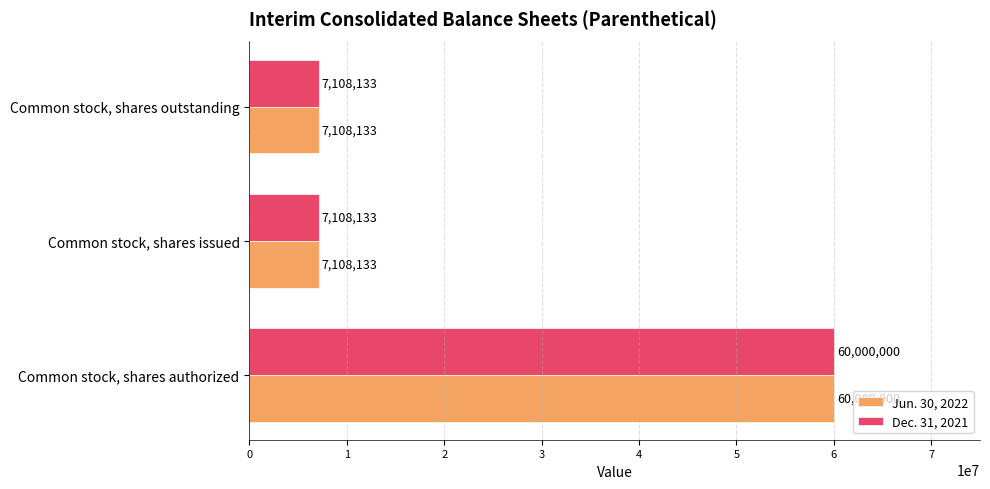

What is the total value across all series at Common stock, shares outstanding?

14216266